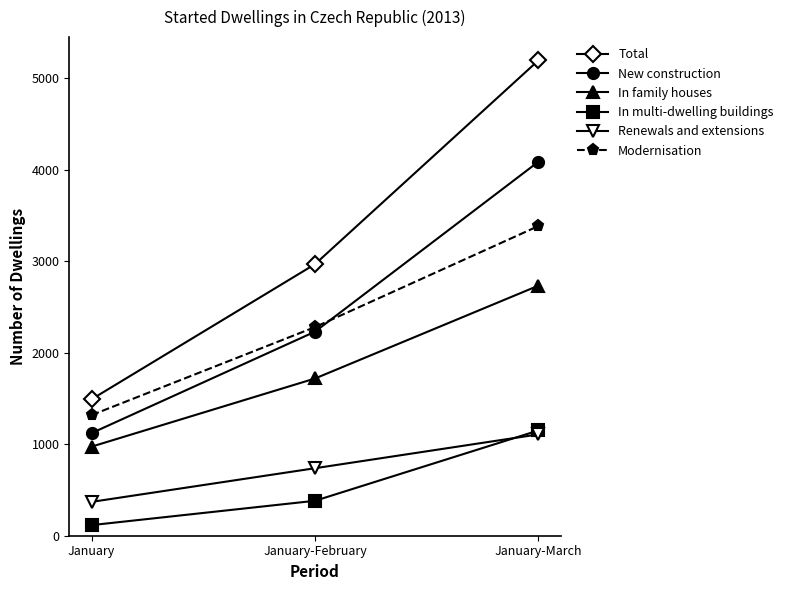

What is the label of the 3rd point from the left?

January-March